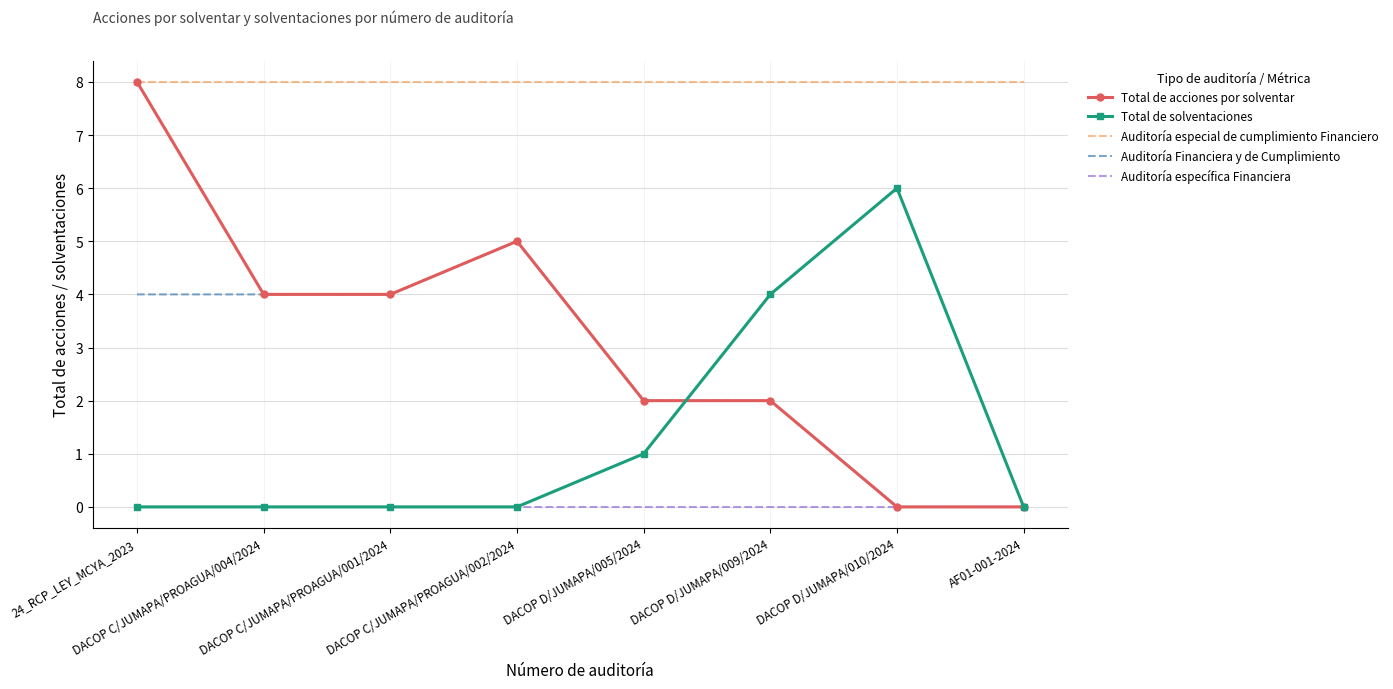

What is the maximum value for Total de solventaciones?

6